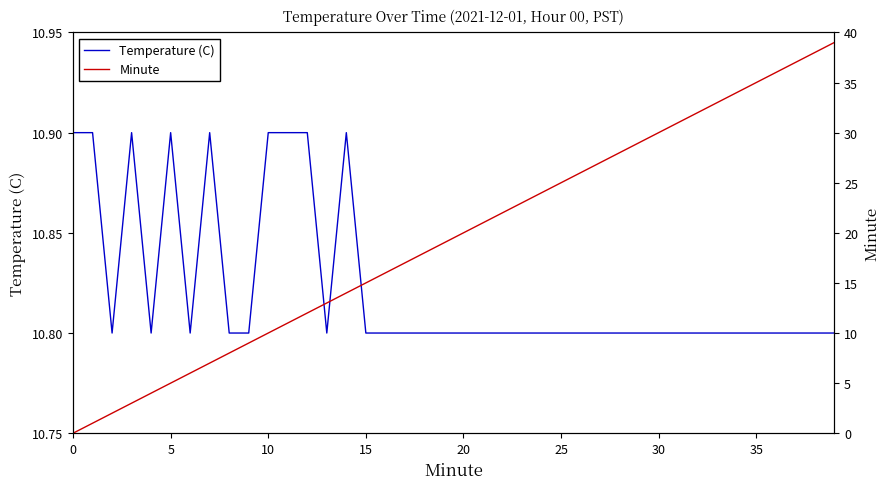

At which label is Minute closest to 19?

19